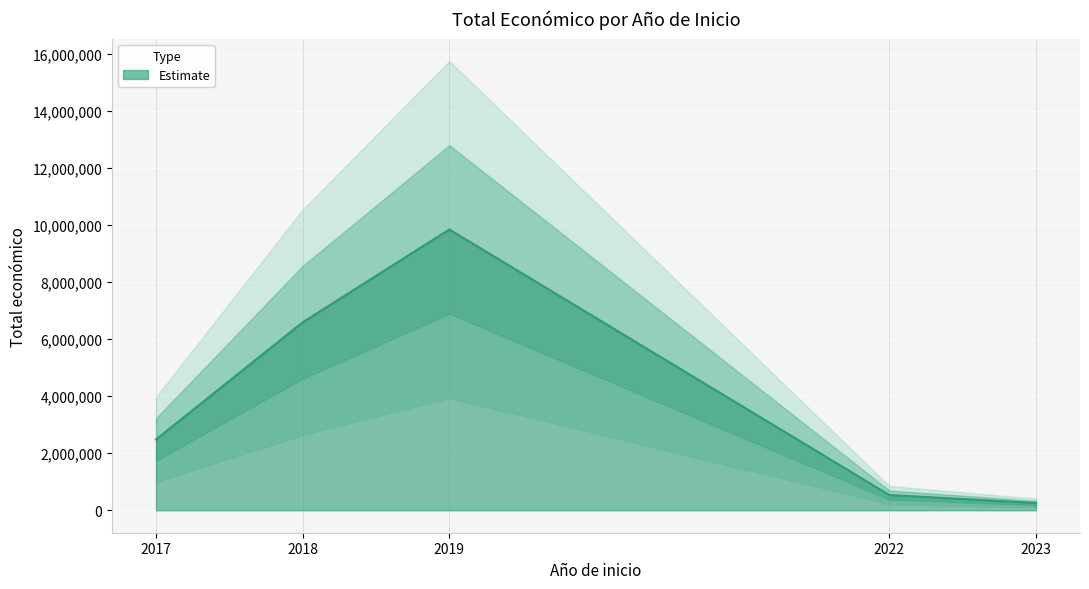

What is the sum of all values?

19713165